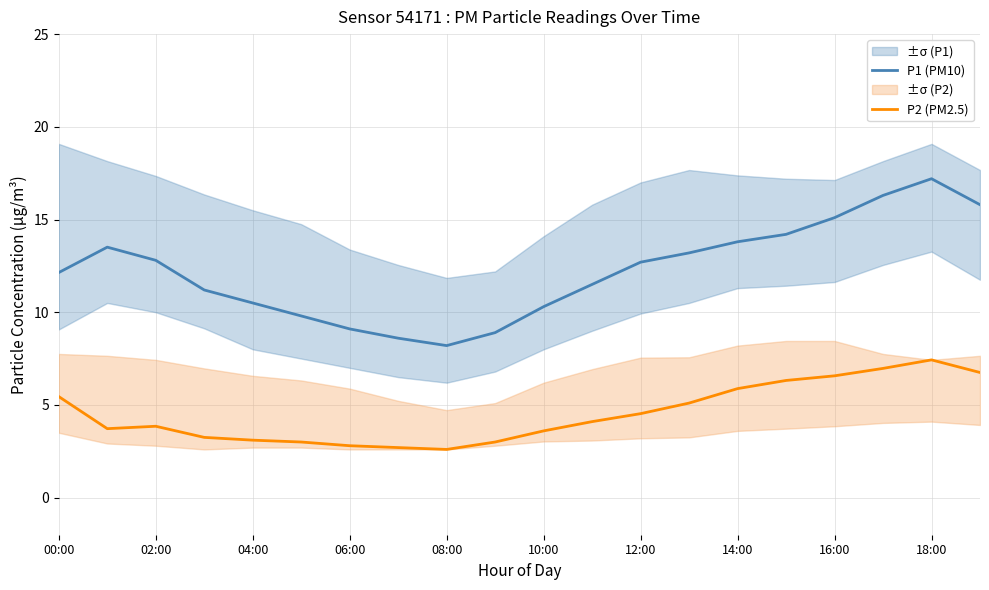

Rank the series by their average value, from lowest to highest.

P2 (PM2.5), P1 (PM10)